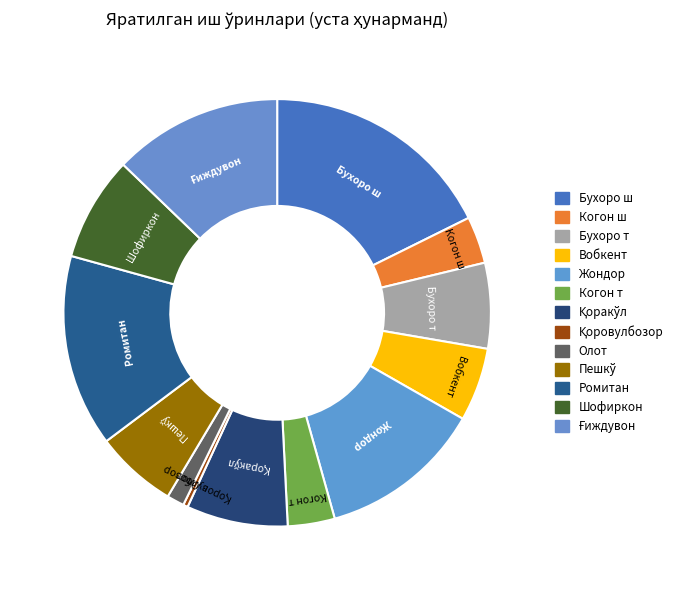

How many segments does this pie chart have?

13